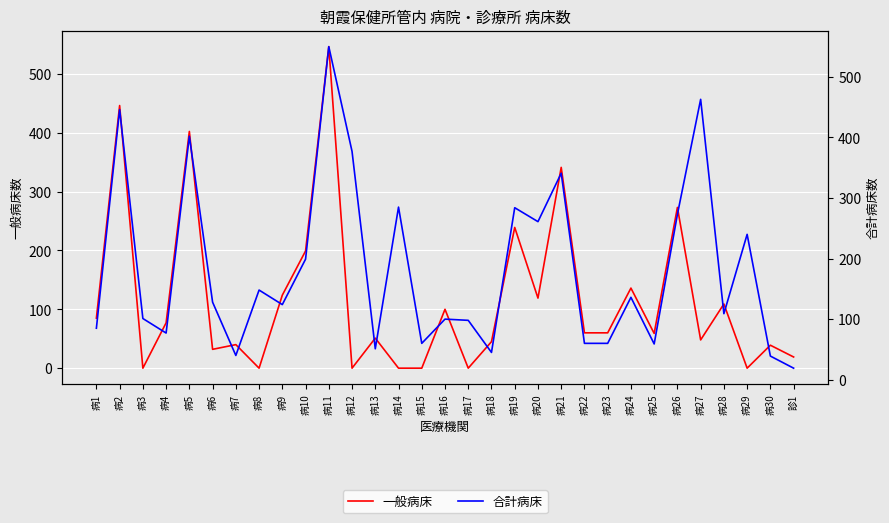

How many lines are shown in the chart?

2